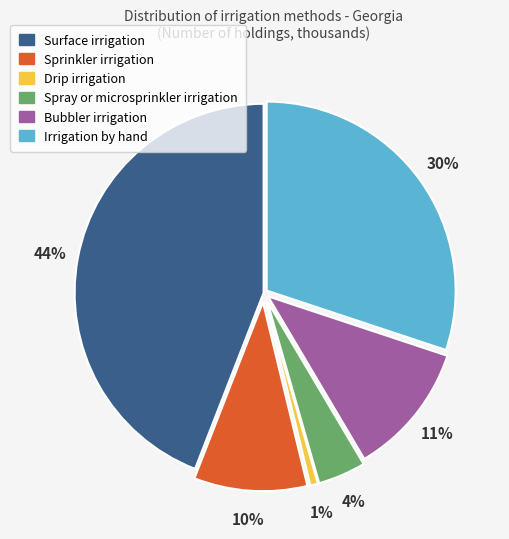

Which has a higher value, Drip irrigation or Bubbler irrigation?

Bubbler irrigation